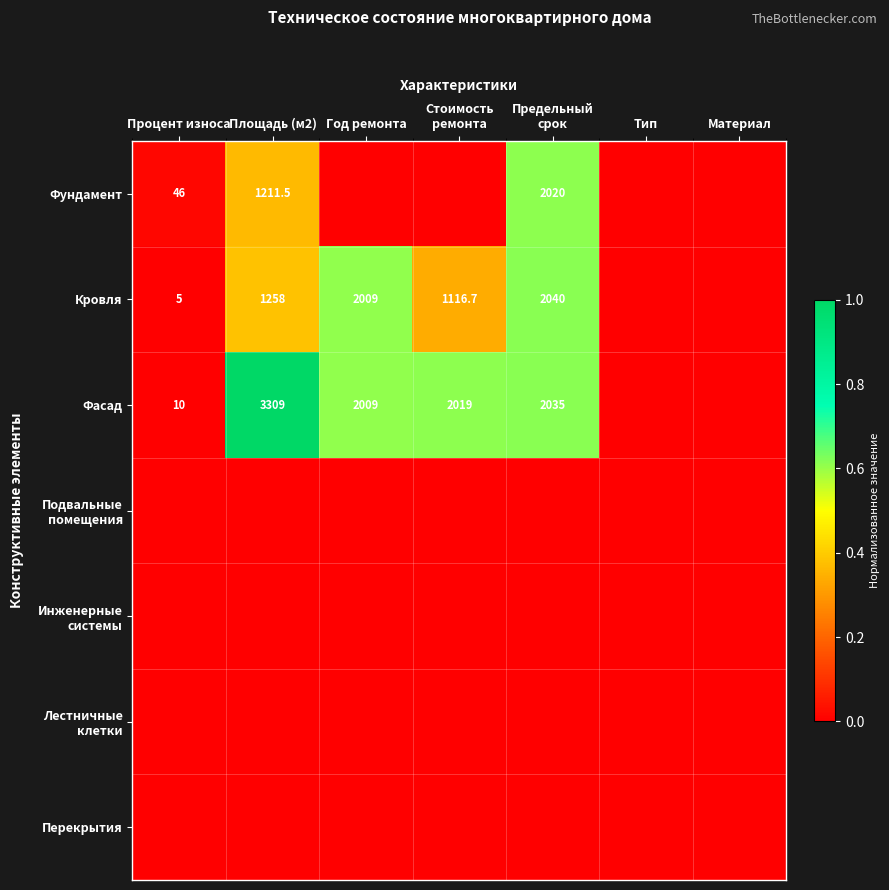

Is it true that Фундамент equals 79.7 at Процент износа?

False